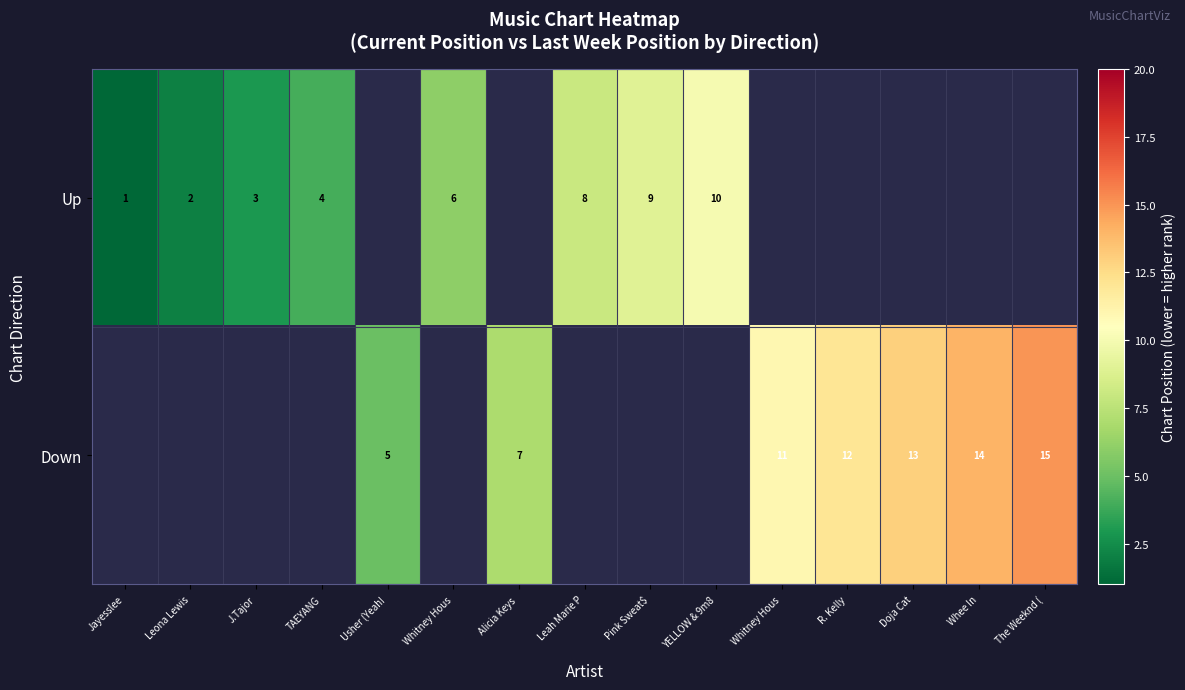

At Alicia Keys, list the series in order from largest to smallest.

Up, Down